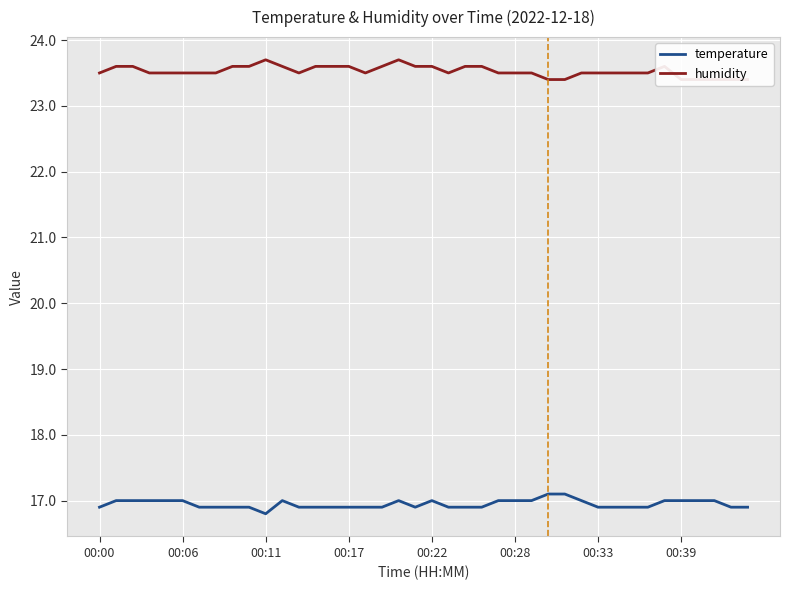

The temperature series shows 17.1 at 28. True or false?

True